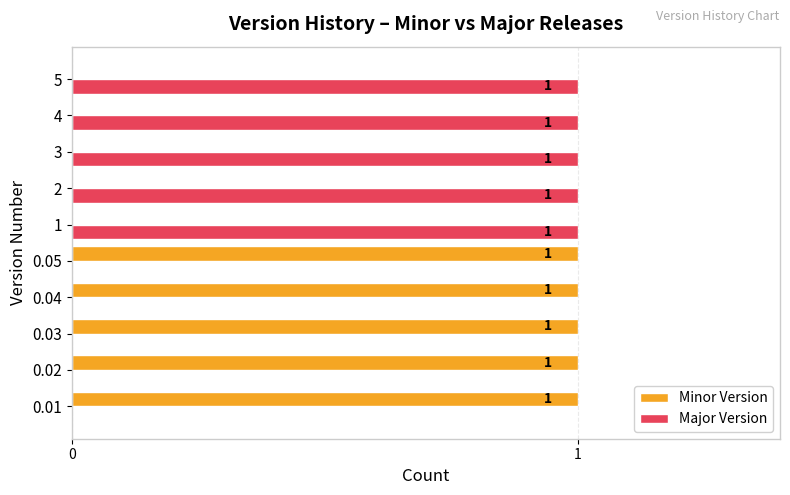

True or false: Major Version has a value of -1 at 0.02.

False